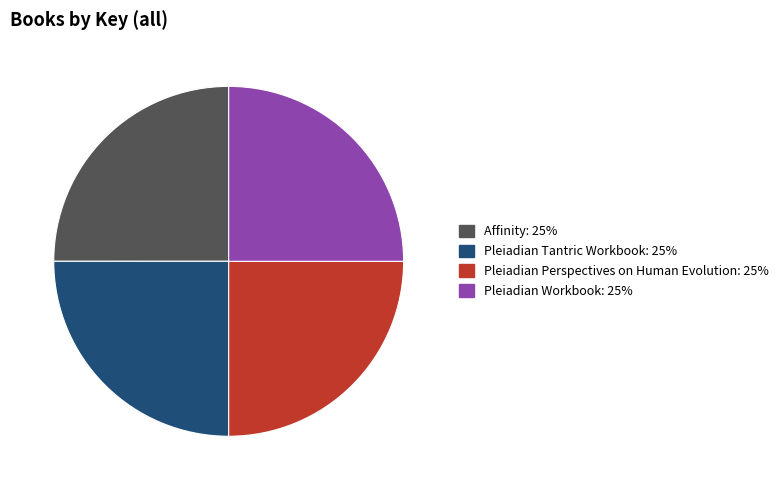

Is Pleiadian Workbook the majority of the pie?

No